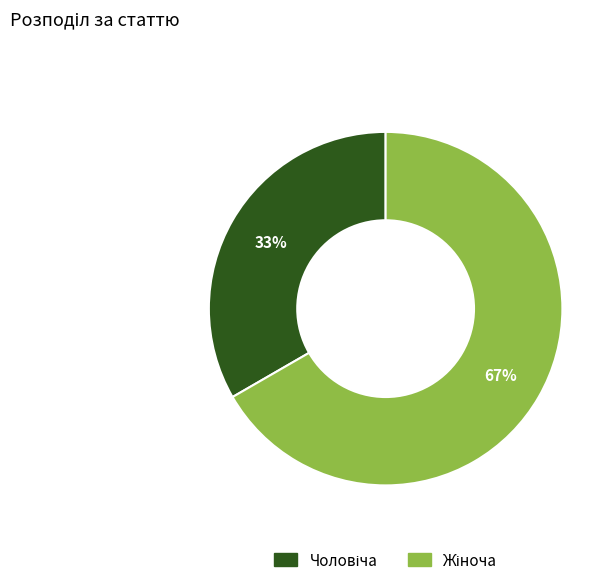

To the nearest percent, what is the average slice percentage?

50%